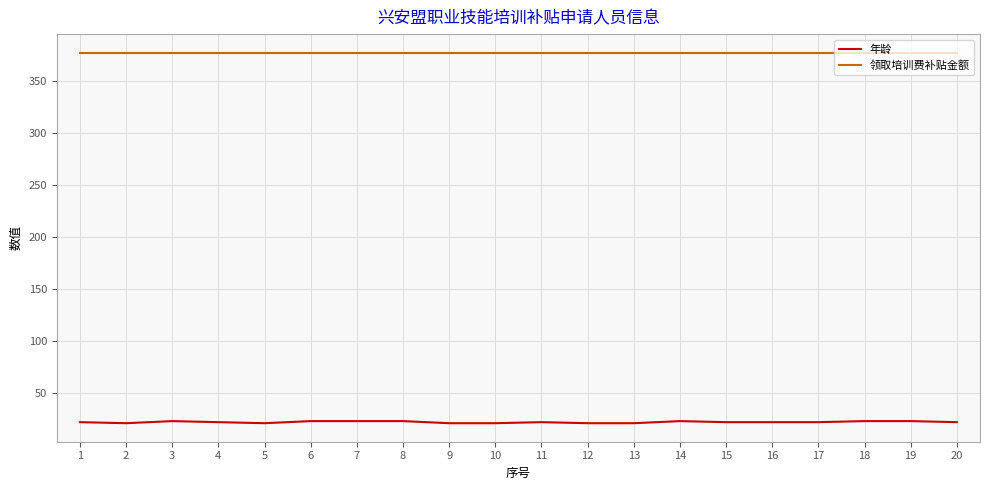

Rank the series at 6 from highest to lowest value.

领取培训费补贴金额, 年龄